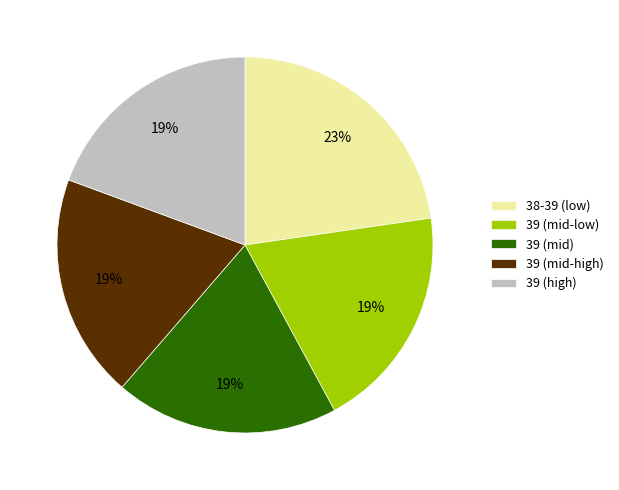

Approximately how many times larger is the value at 39 (mid-low) compared to 39 (mid)?

1.0